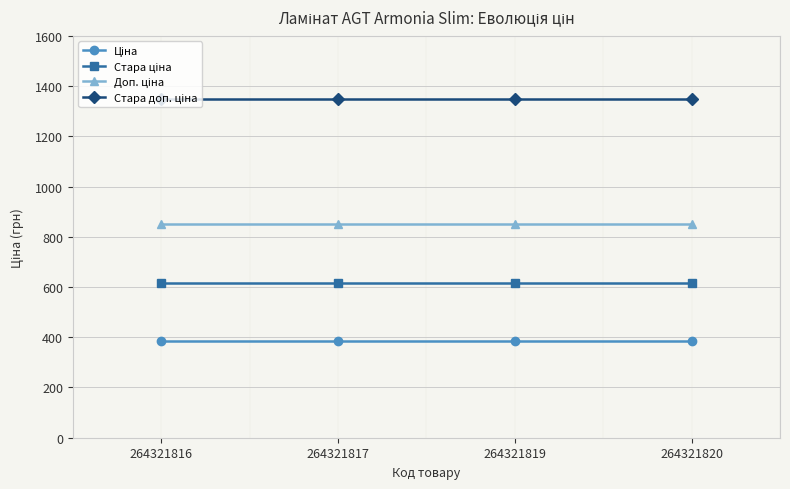

What is the total value across all series at 264321820?

3200.8